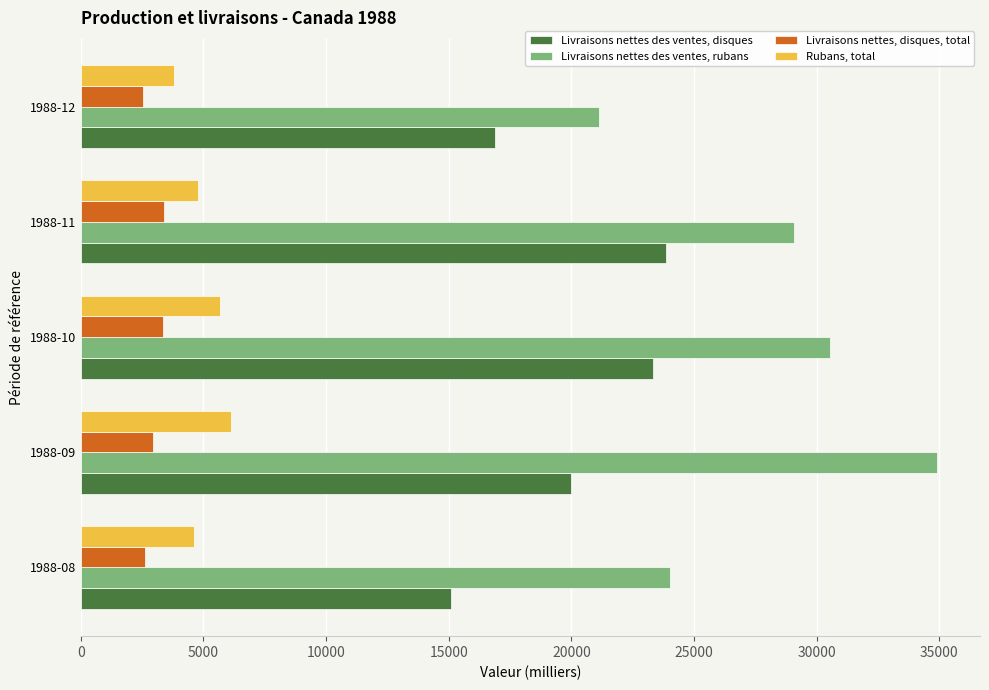

What is the spread (max minus min) of values at 1988-12?

18615